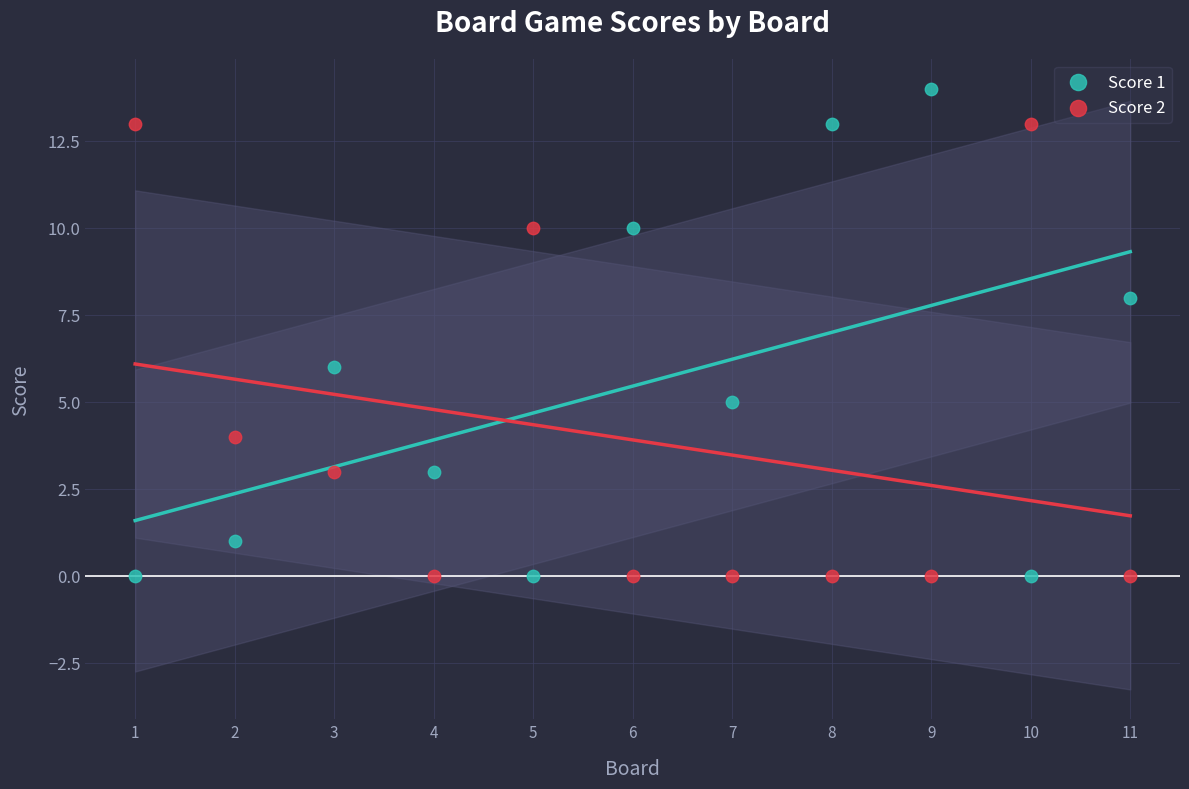

What is the X range (max minus min) for the scatter plot?

10